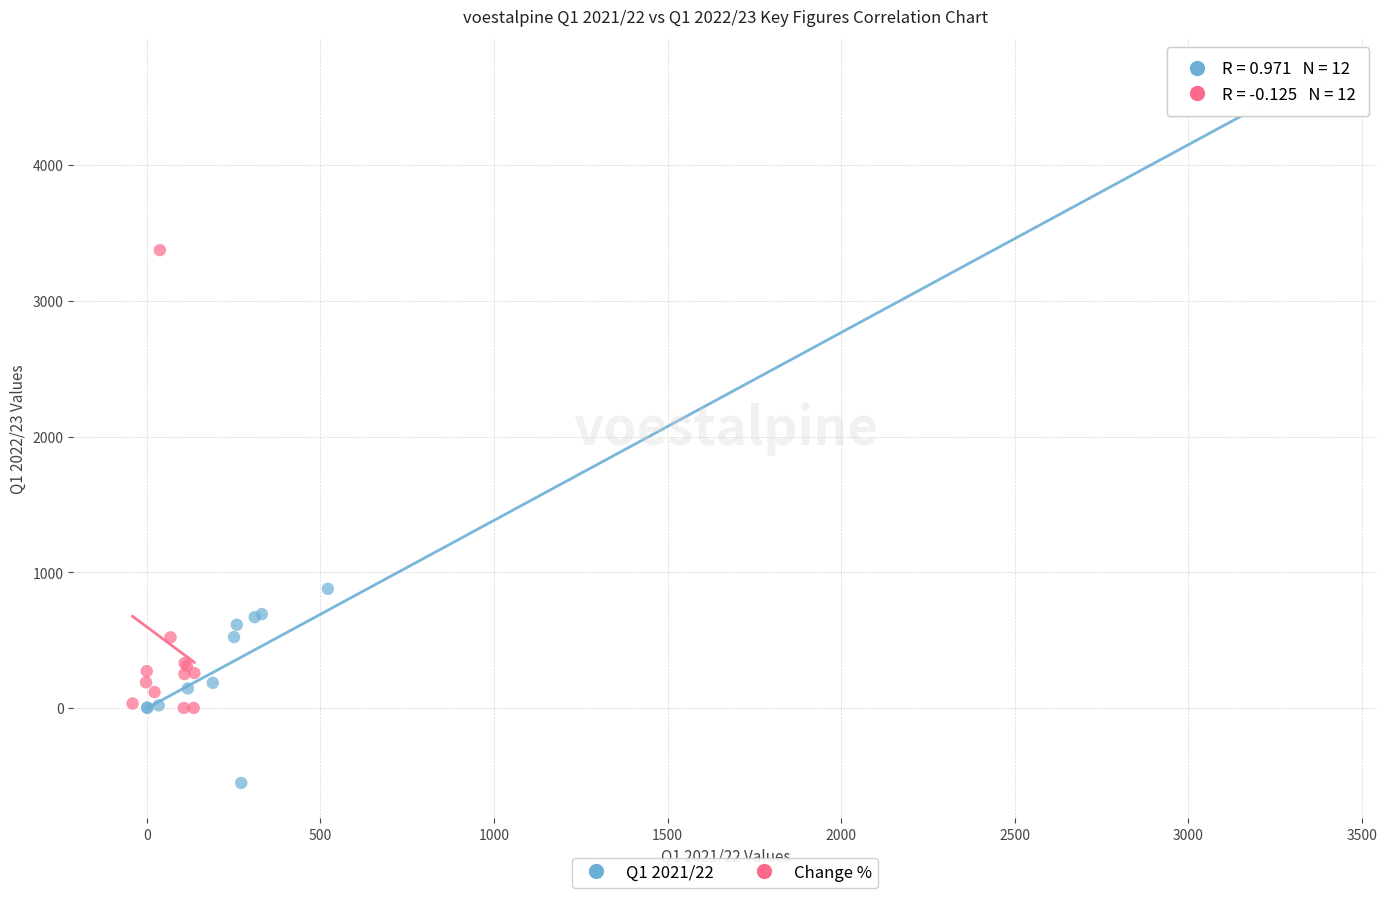

Which series contains the lowest Y value?

Q1 2021/22